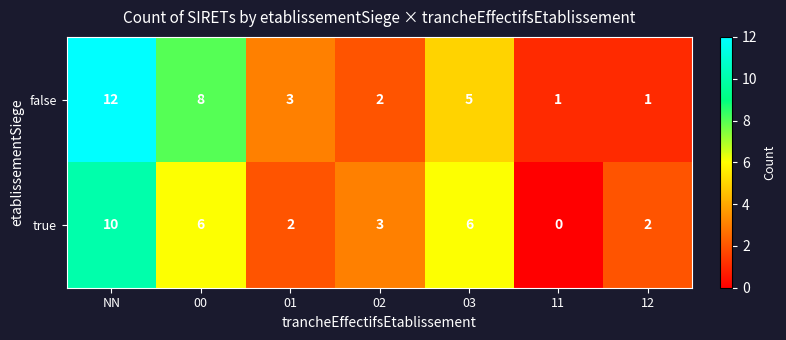

What is the total value across all series at 02?

5